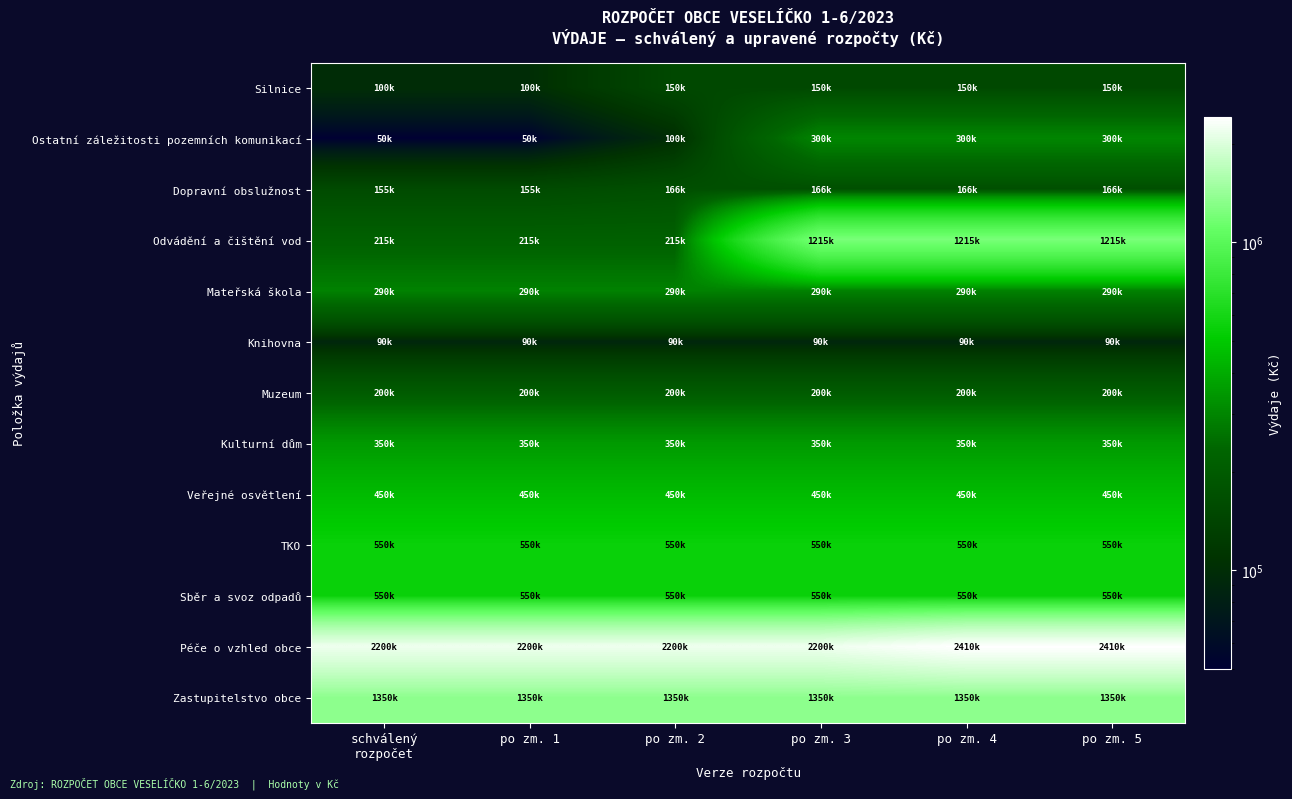

Which series has the largest total across all categories?

Péče o vzhled obce